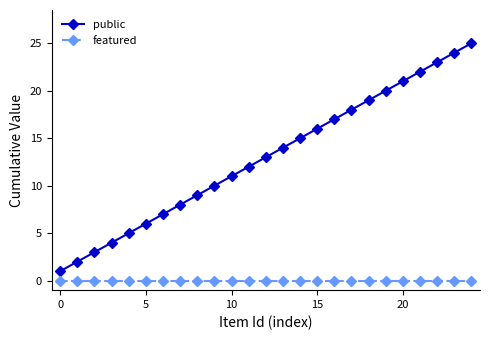

Does the chart display data point markers on the line(s)?

Yes